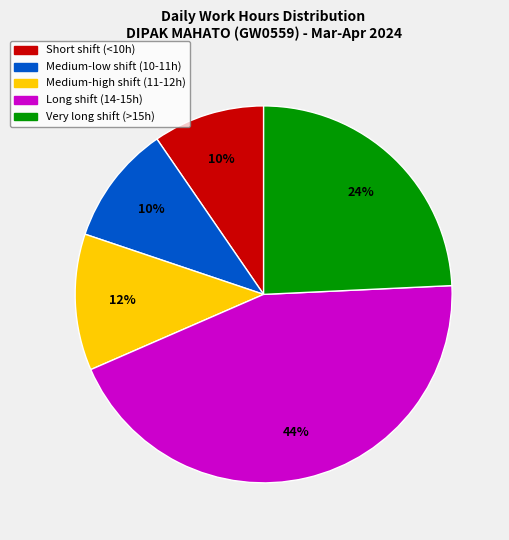

Count the number of slices in the pie.

5